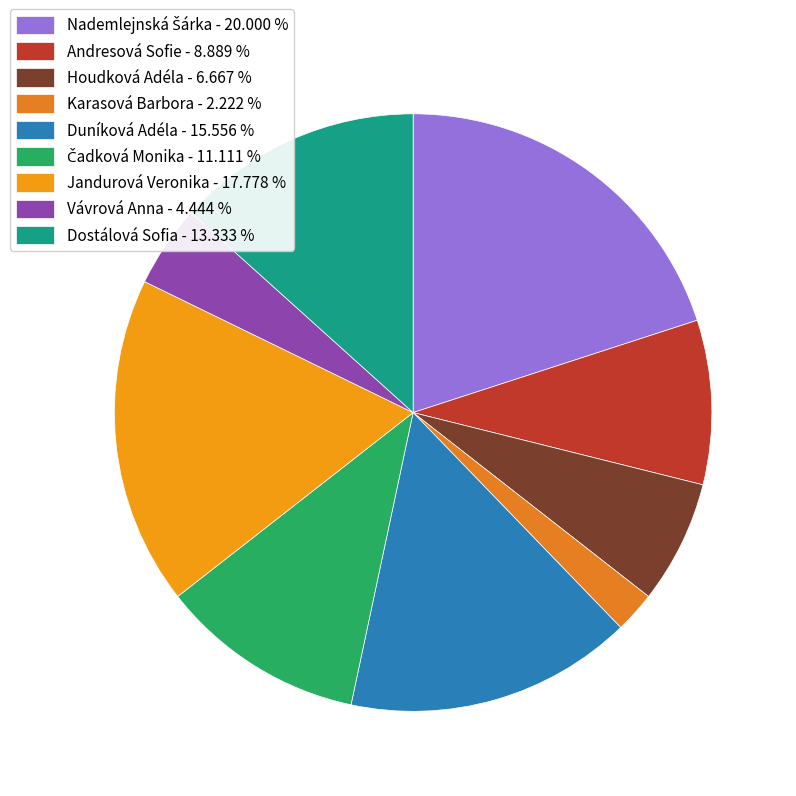

Which has a higher value, Houdková Adéla or Nademlejnská Šárka?

Nademlejnská Šárka